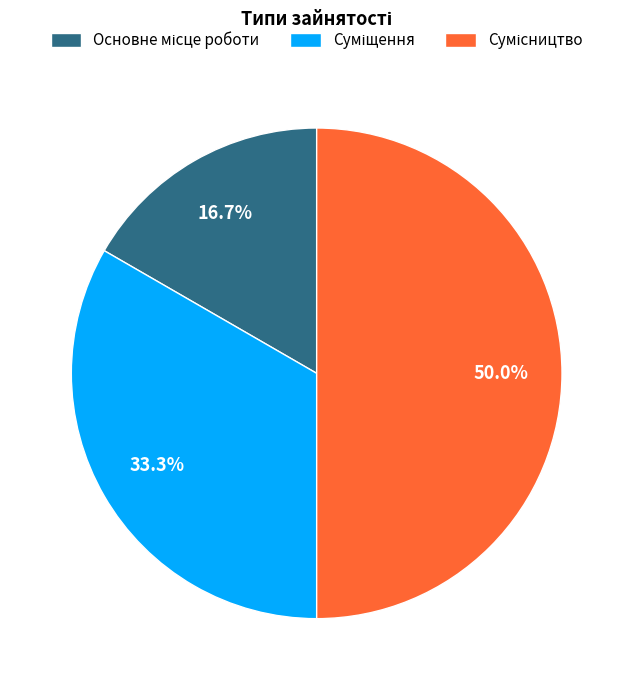

Count the number of slices in the pie.

3